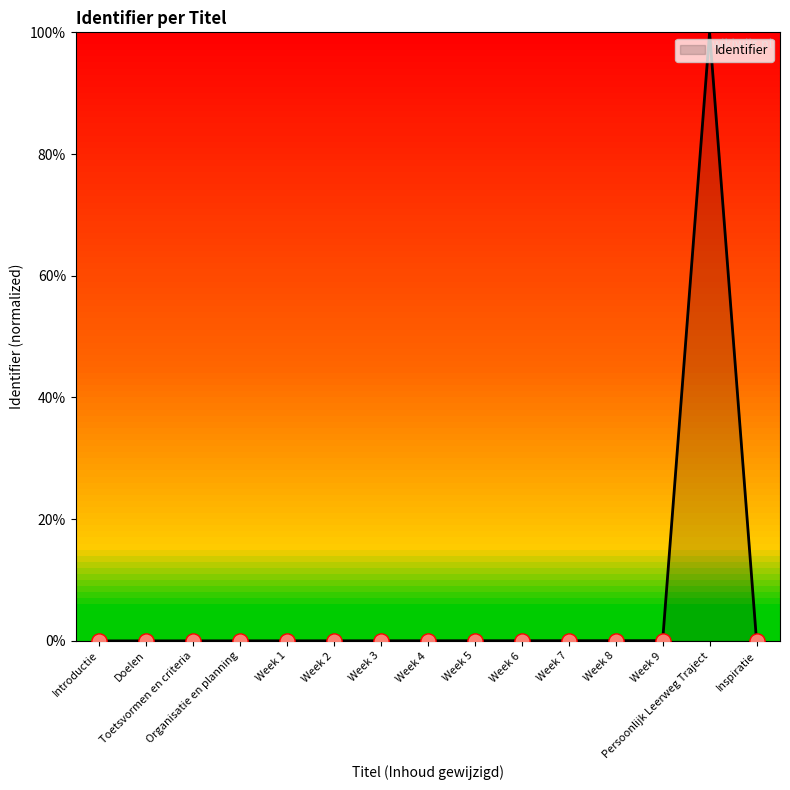

What is the difference between the maximum and minimum values?

100.0